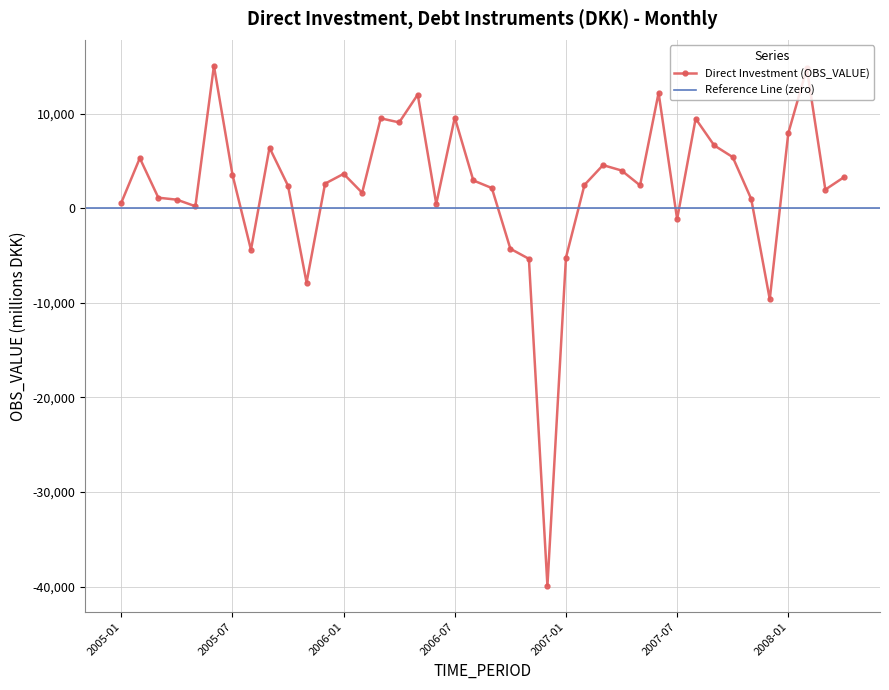

Reading left to right, list all the values displayed in this chart.

597	5318	1132	924	228	15081	3571	-4380	6423	2394	-7842	2622	3657	1654	9529	9098	12039	480	9614	2958	2153	-4268	-5332	-39916	-5211	2483	4580	4009	2438	12219	-1130	9493	6665	5428	994	-9612	7953	14817	1990	3295